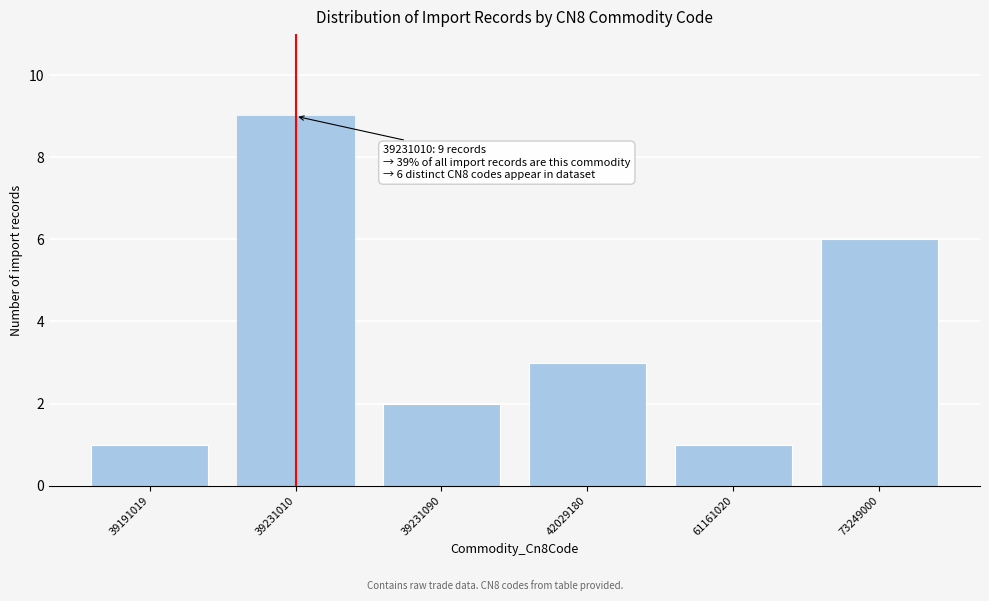

Reading left to right, what are all the values shown in this chart?

39191019=1	39231010=9	39231090=2	42029180=3	61161020=1	73249000=6